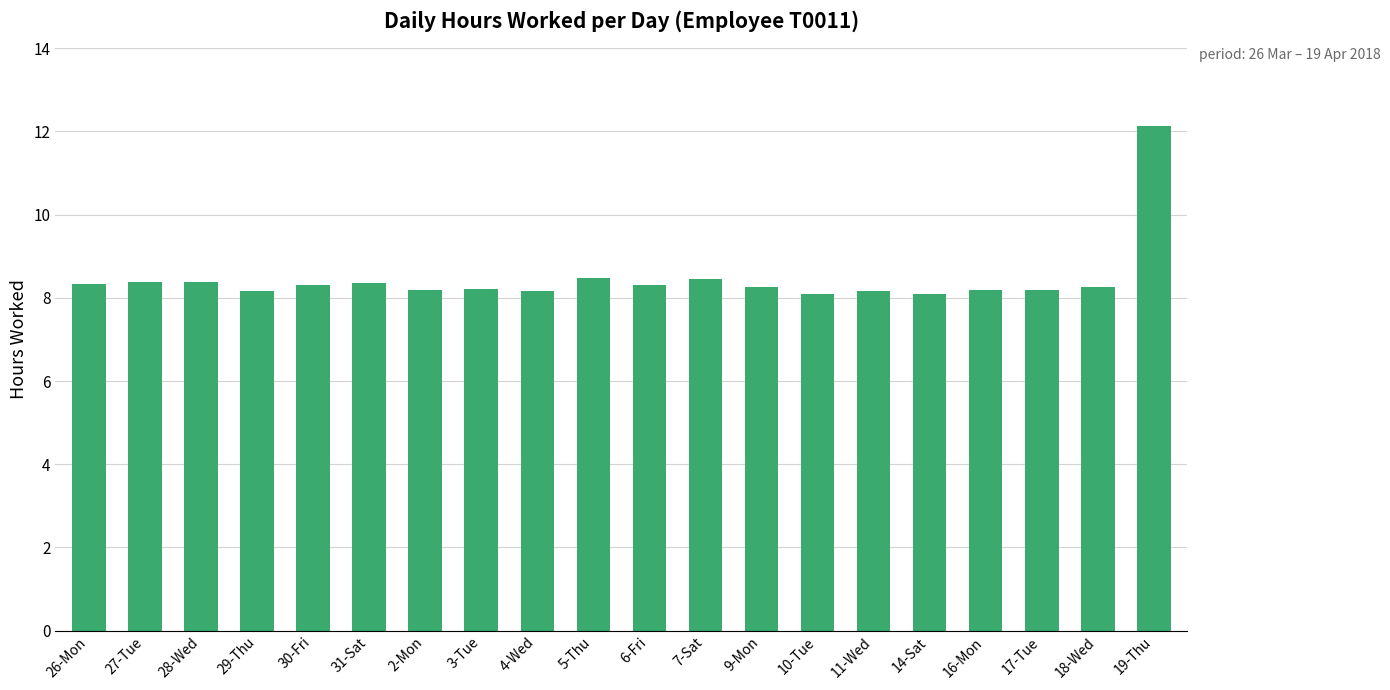

What value does the data have at 16-Mon?

8.2